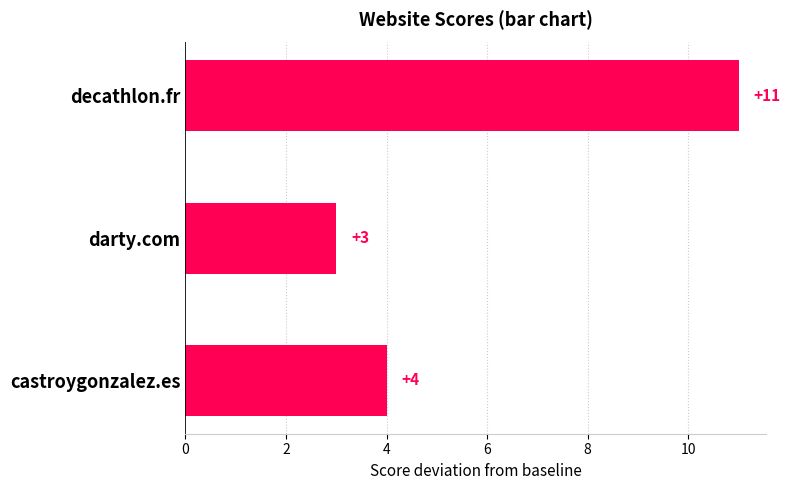

The value at decathlon.fr is 11. True or false?

True